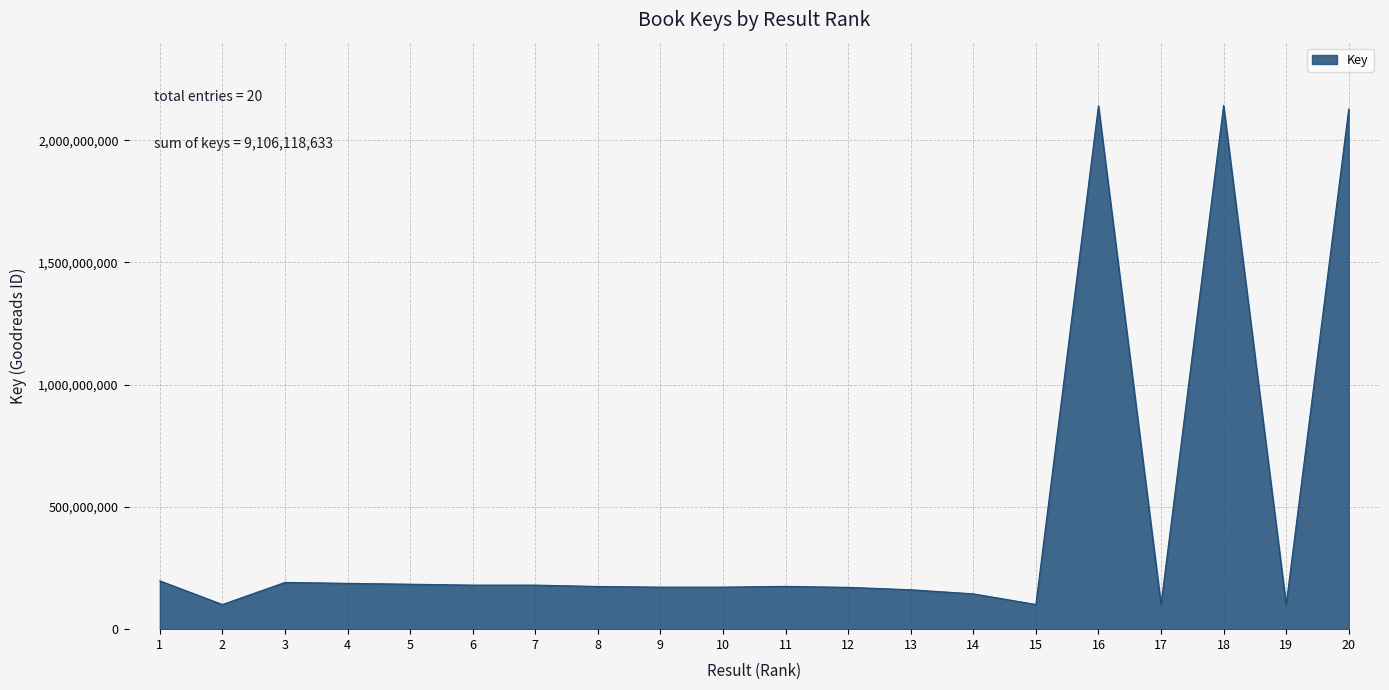

Read the value at 10, to the nearest 10.

172058920